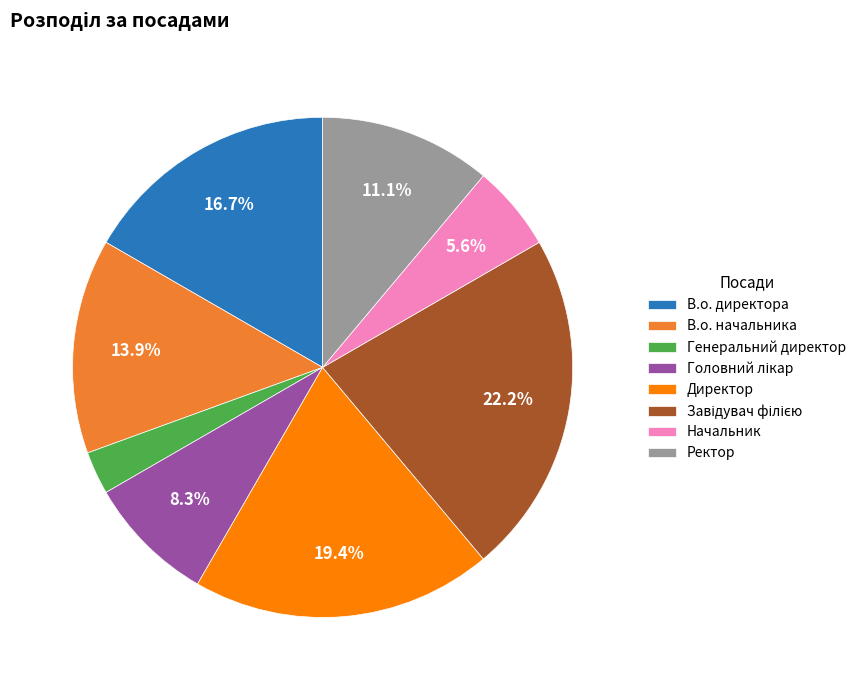

Is there a majority slice in this chart?

No